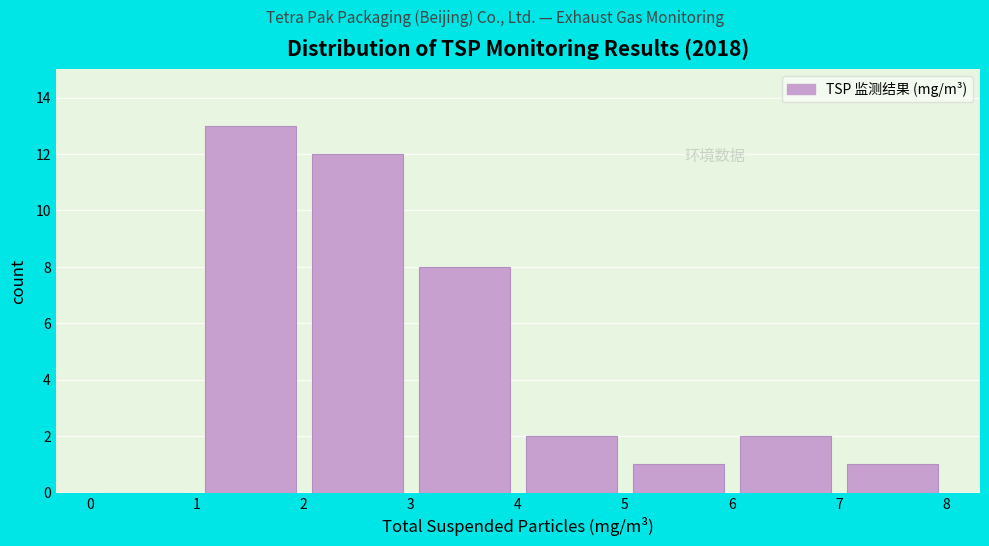

Reading left to right, list every bar in this chart as the range it spans on the x-axis followed by its height. The values are not printed on the chart, so give them approximately, as read against the axis.

0 to 1: 0
1 to 2: 13
2 to 3: 12
3 to 4: 8
4 to 5: 2
5 to 6: 1
6 to 7: 2
7 to 8: 1